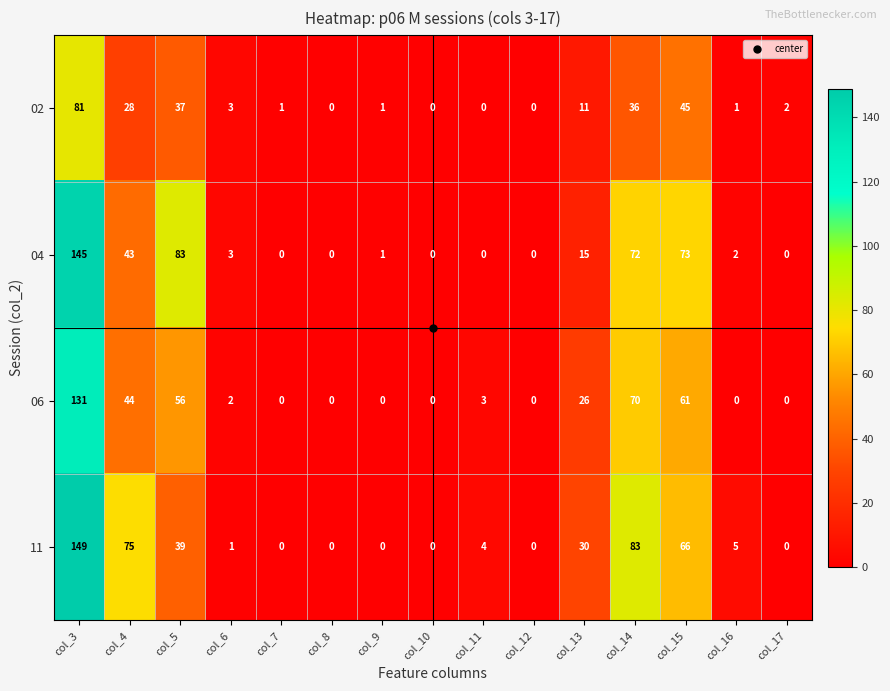

Which series has the largest range (max minus min)?

11